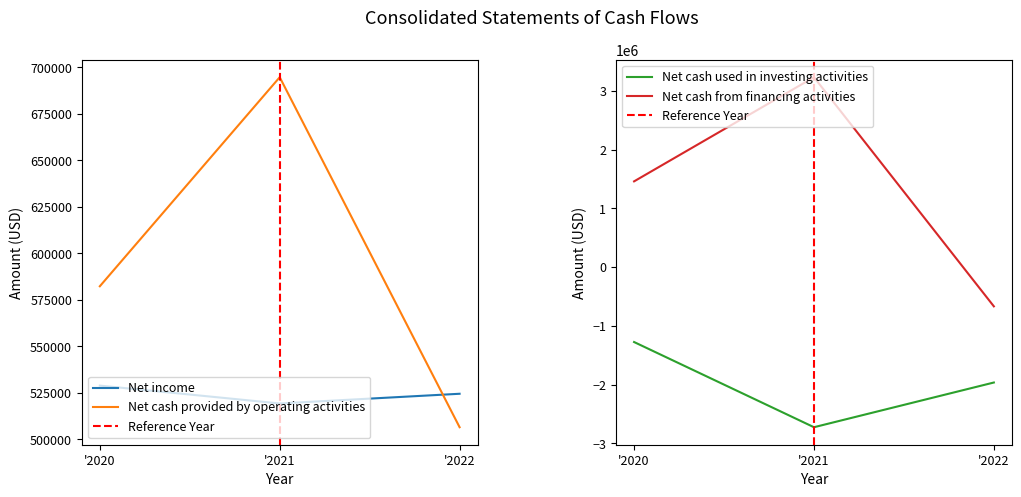

Rank the categories by Net cash used in investing activities value from lowest to highest.

'2021, '2022, '2020